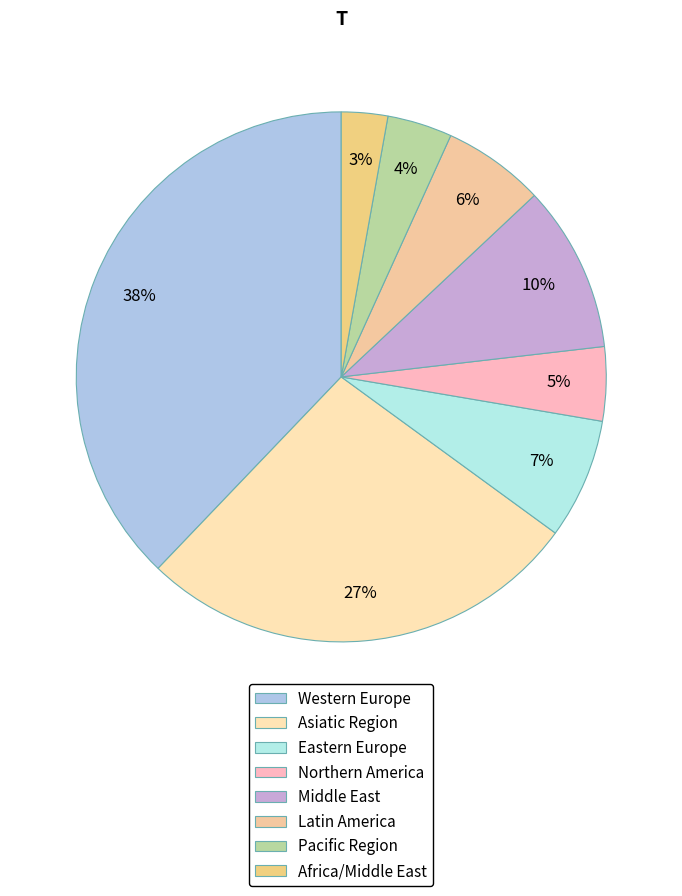

The Eastern Europe slice represents 1% of the pie. True or false?

False